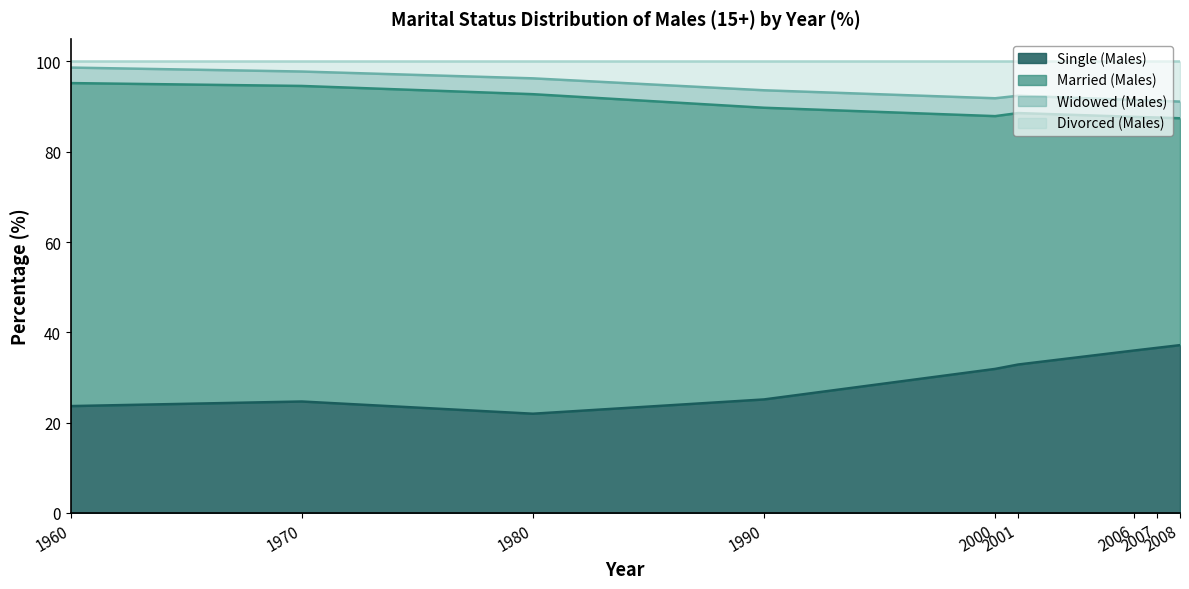

What is the minimum value shown in the chart?

22.0